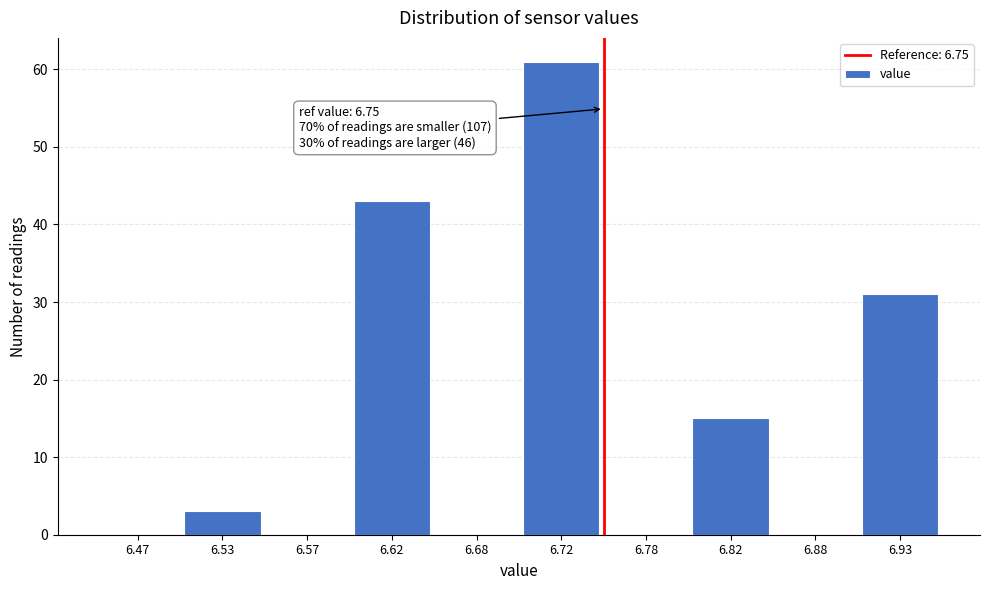

Over which range of the x-axis is the bar tallest?

6.70 to 6.75